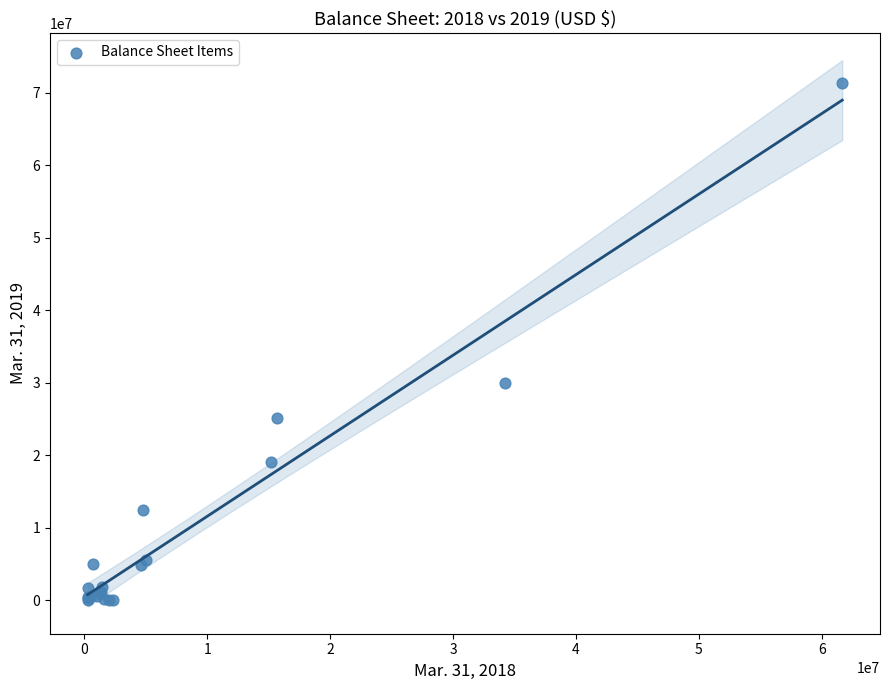

What Y value in the scatter plot is closest to 35674056?

29967037